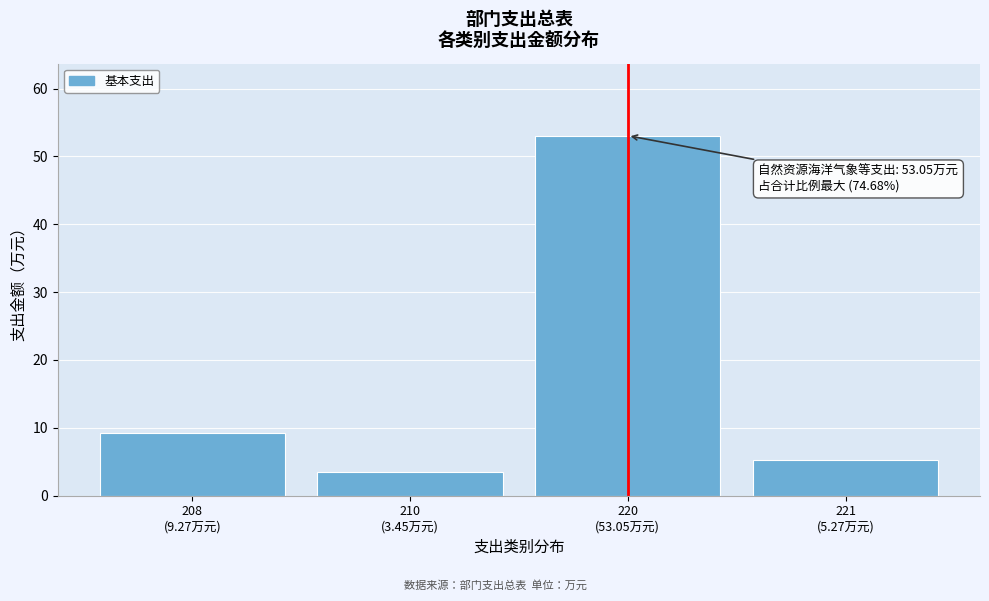

What is the value of the 1st bar from the left?

9.3